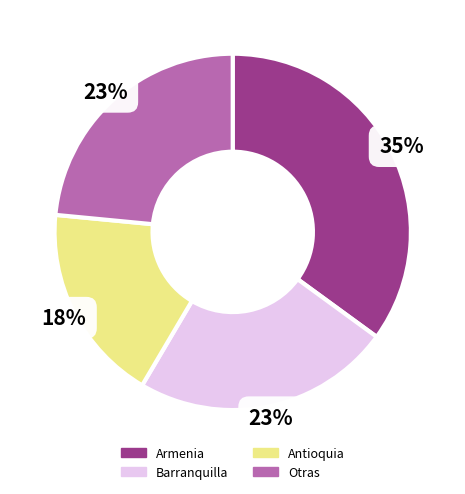

To the nearest percent, what is the average slice percentage?

25%